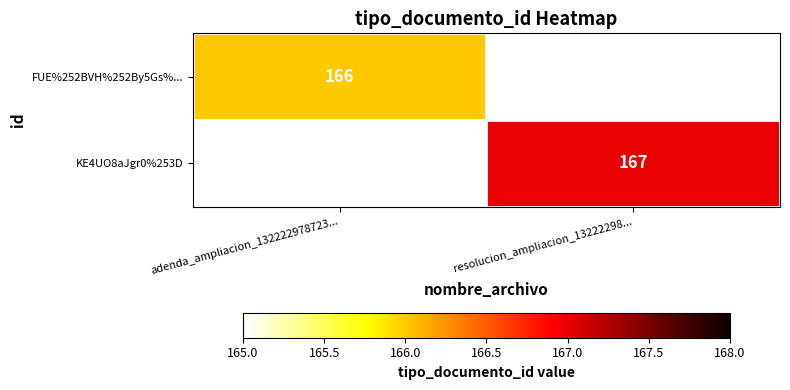

What is the minimum value shown in the chart?

166.0